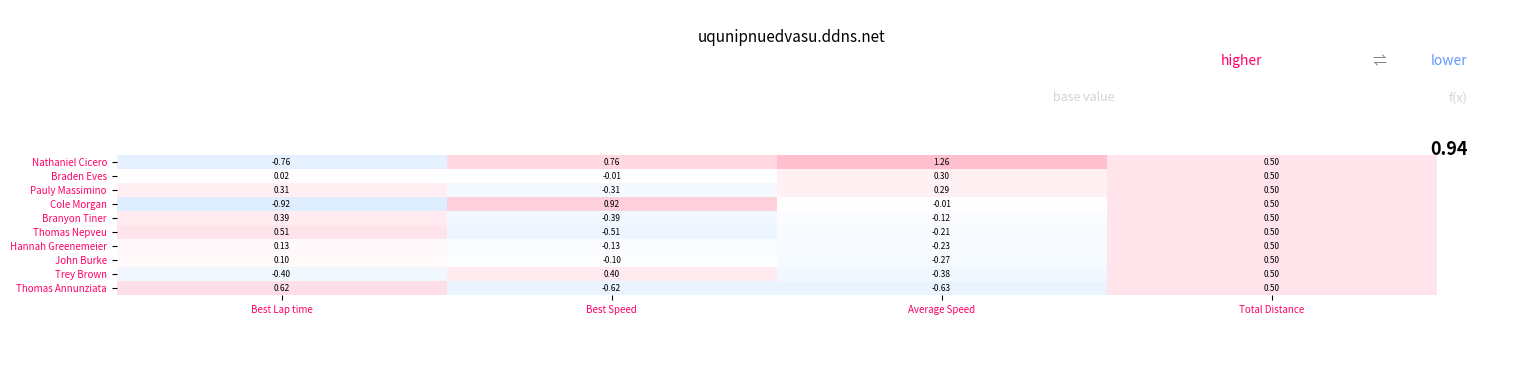

Between Best Lap time and Total Distance, which series saw the biggest shift?

Cole Morgan